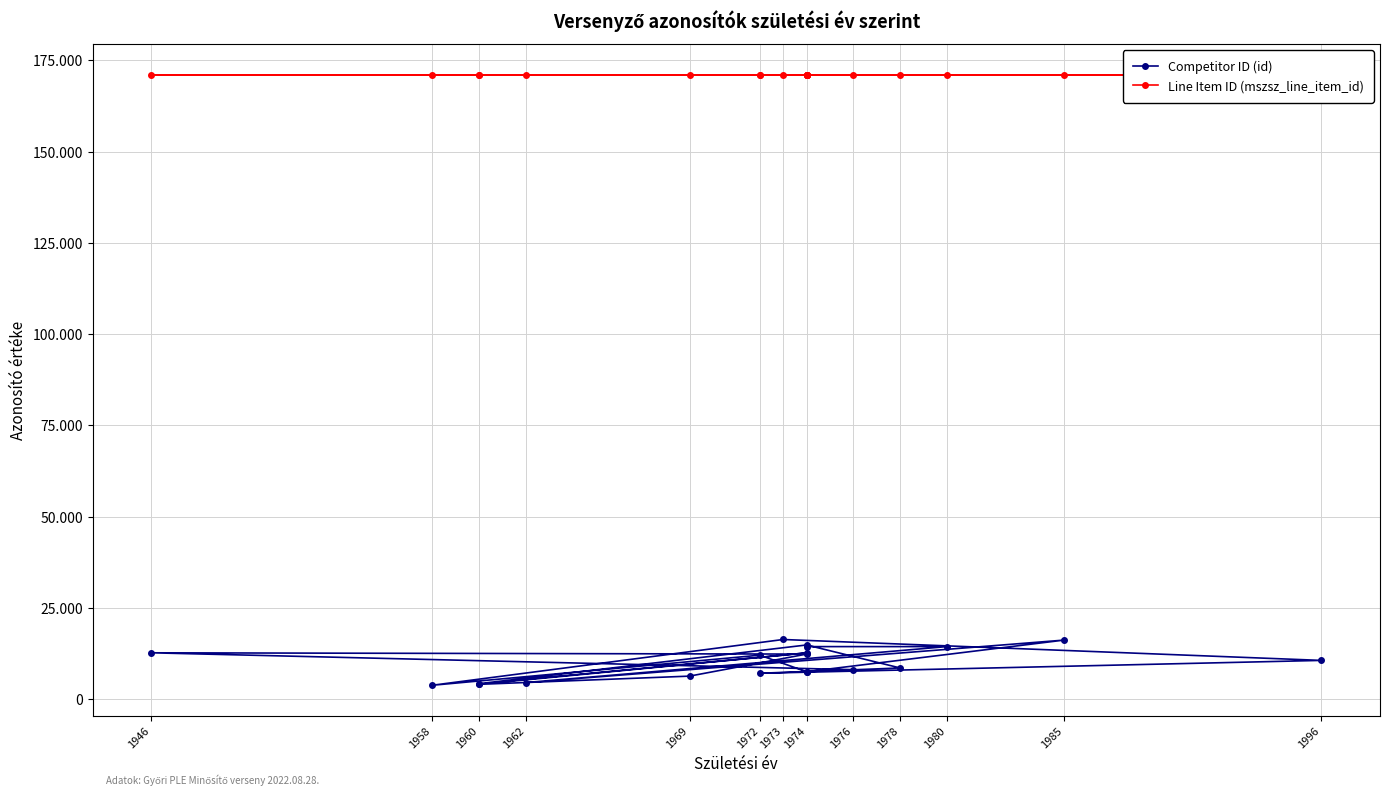

Read the Line Item ID (mszsz_line_item_id) value at 1974.

171103